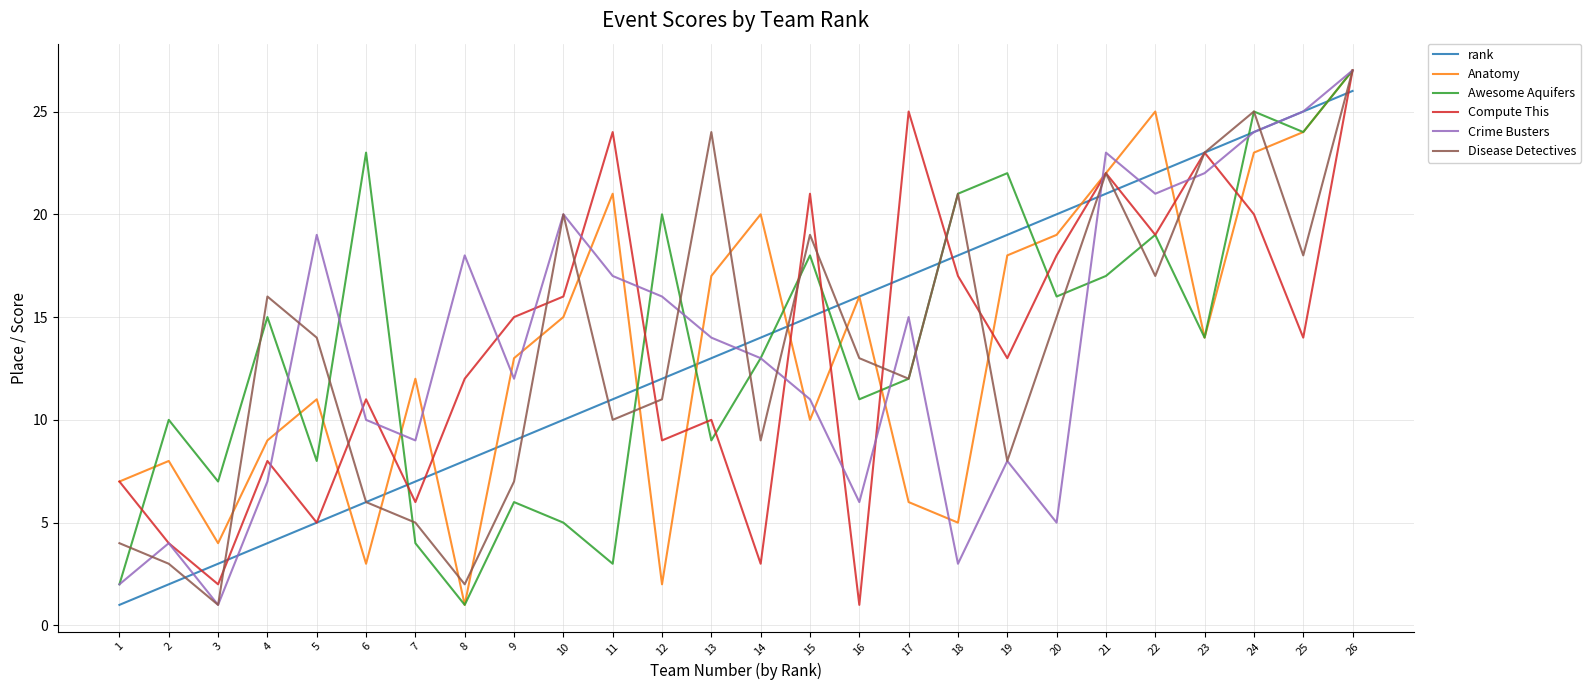

Does the chart have visible grid lines?

Yes